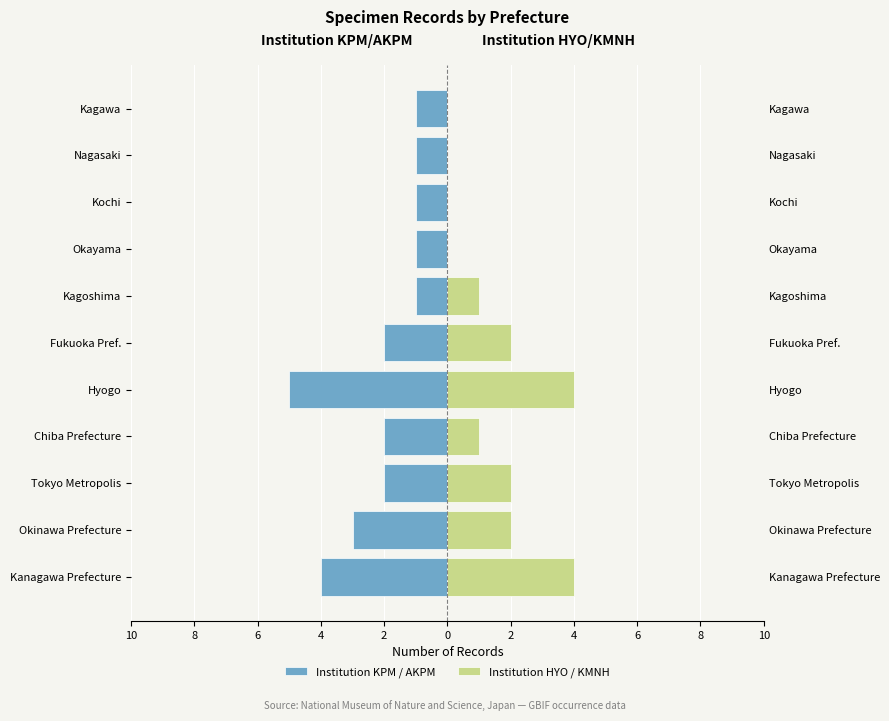

Reading left to right, list all the values displayed in this chart.

Institution KPM / AKPM: -4	-3	-2	-2	-5	-2	-1	-1	-1	-1	-1
Institution HYO / KMNH: 4	2	2	1	4	2	1	0	0	0	0